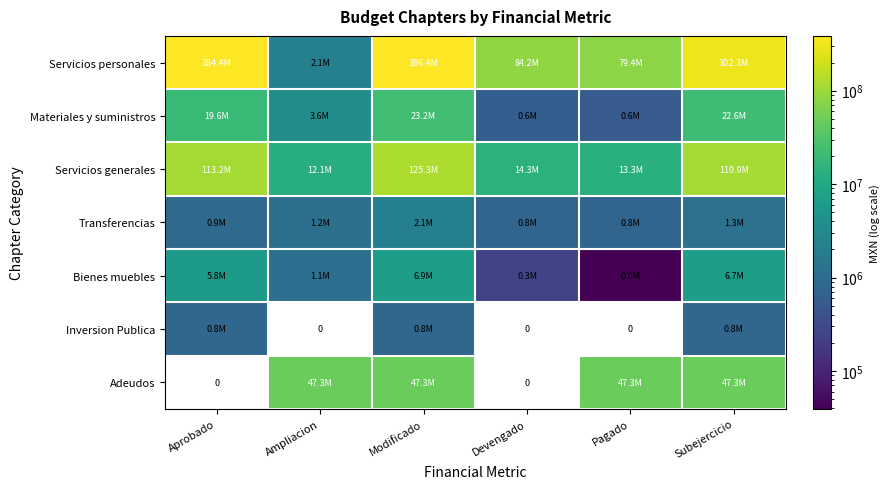

Is the value of Servicios personales at Pagado greater than the value of Inversion Publica at Devengado?

Yes